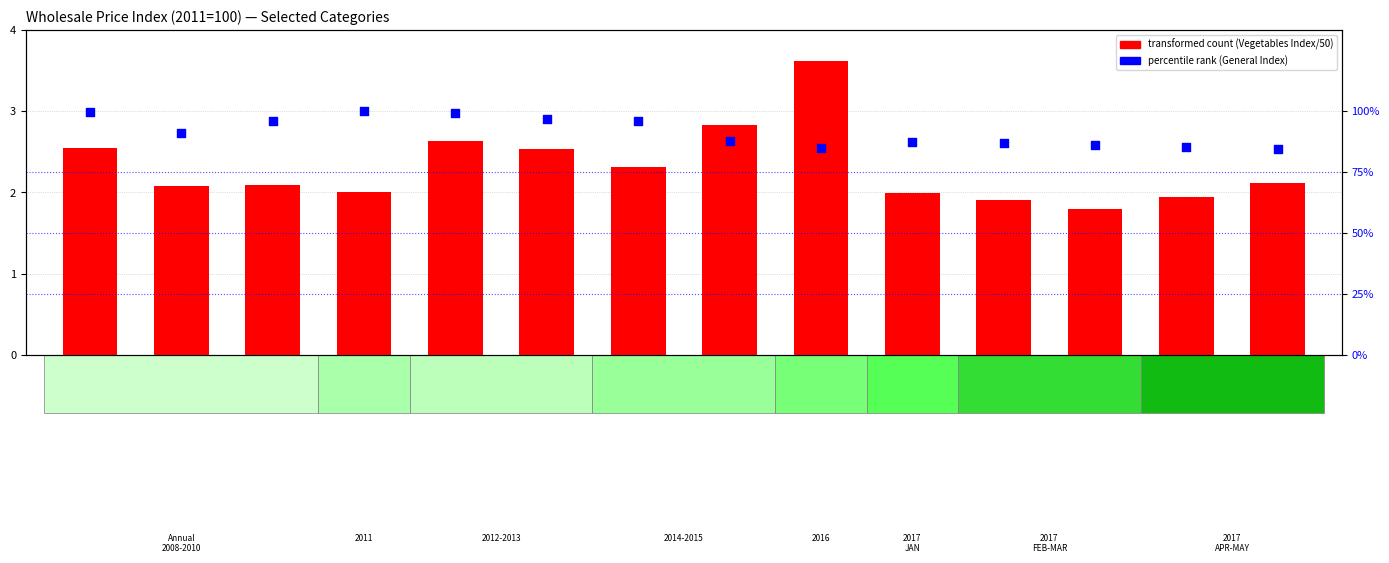

Which series reaches the maximum Y coordinate?

percentile rank (General Index)